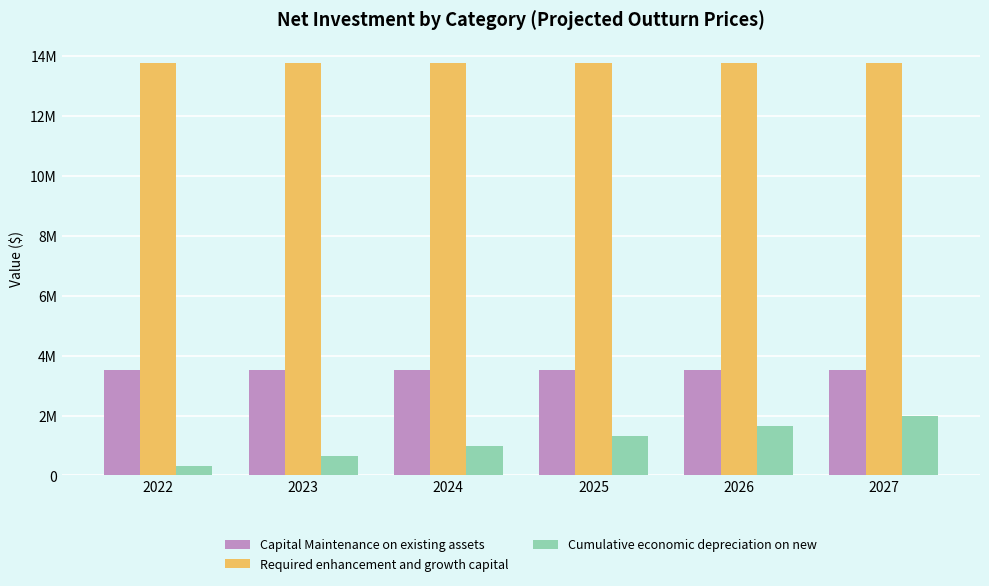

What are all the series names shown in the legend?

Capital Maintenance on existing assets, Required enhancement and growth capital, Cumulative economic depreciation on new